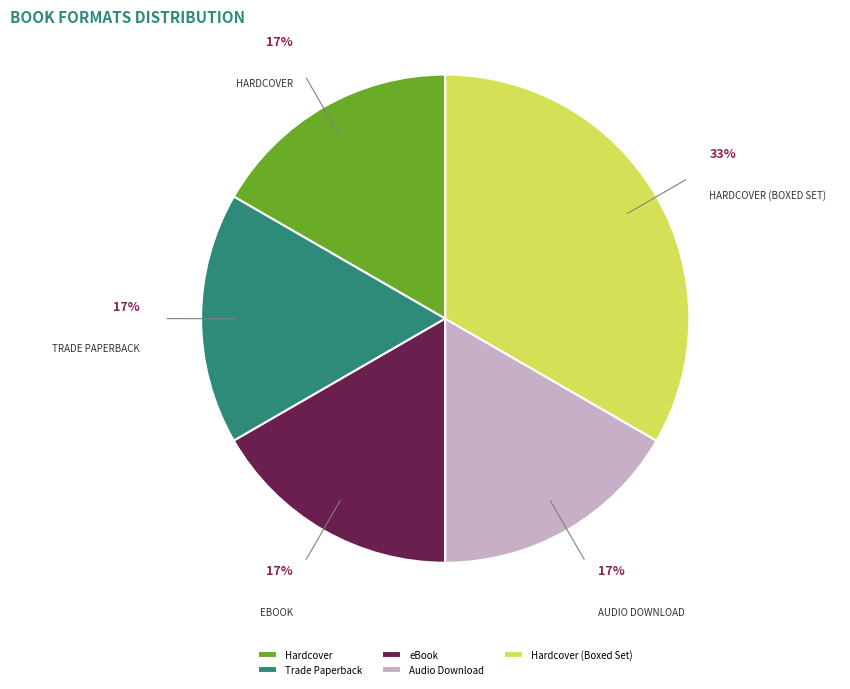

What is the ratio of the value at Audio Download to the value at Hardcover?

1.0